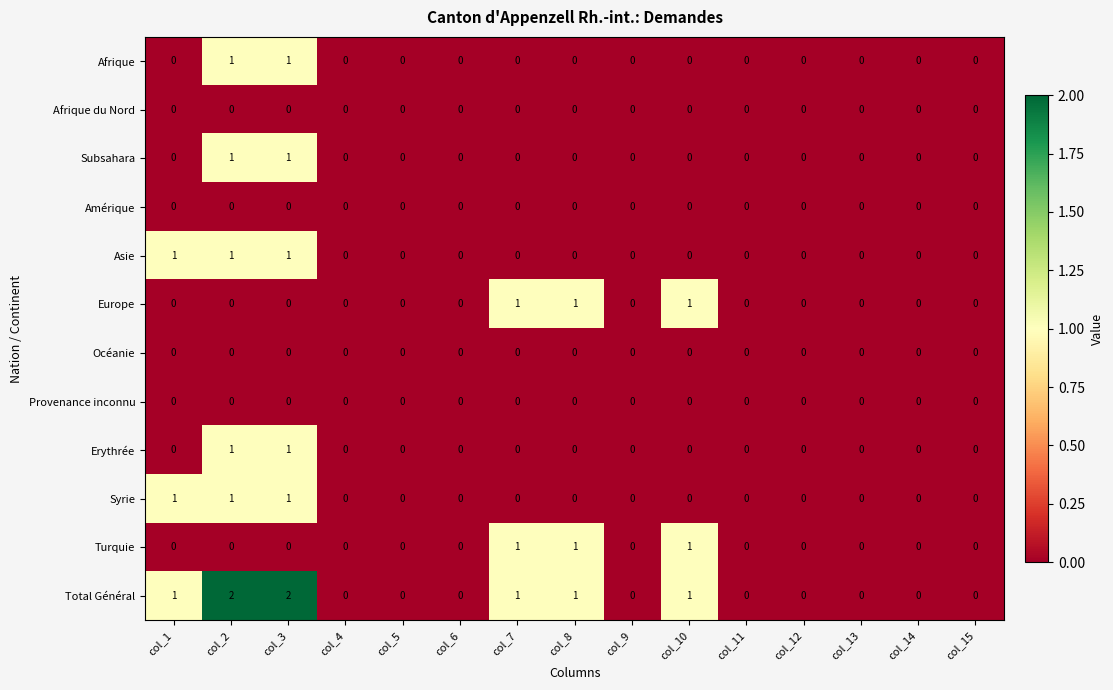

Between col_2 and col_14, which series saw the biggest shift?

Total Général